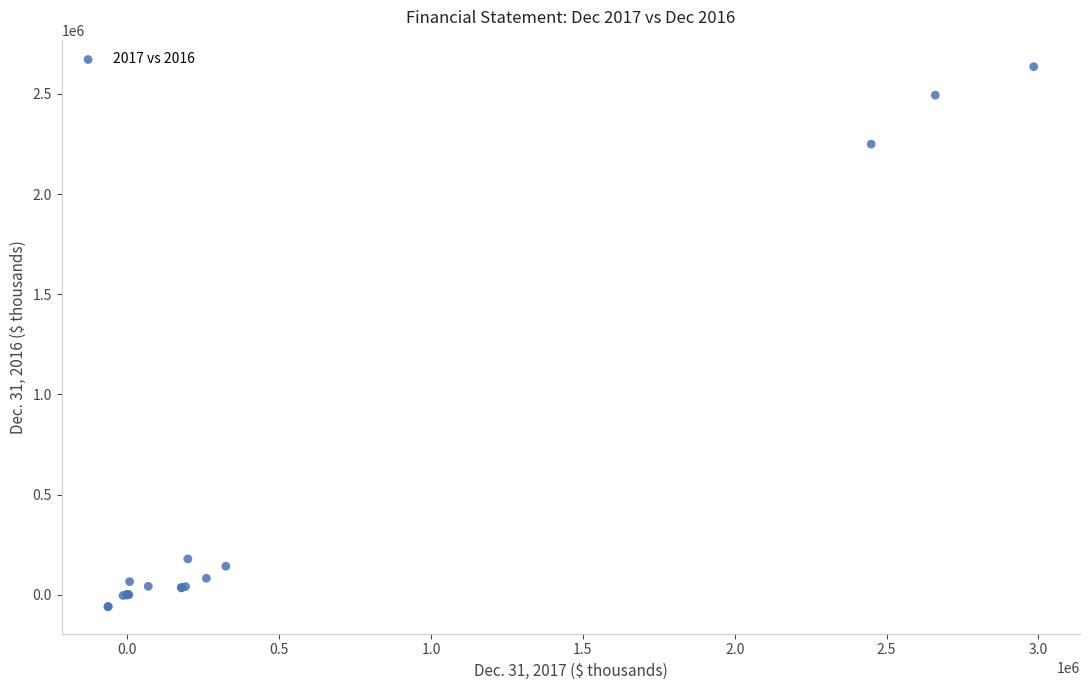

What Y value in the scatter plot is closest to 1288022?

2249270.0